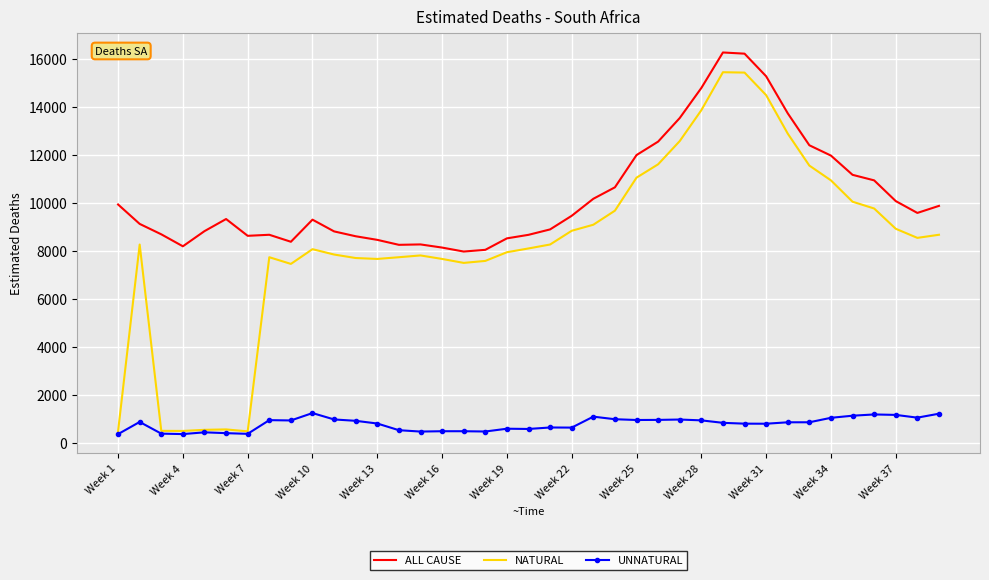

What is the maximum value for NATURAL?

15431.8